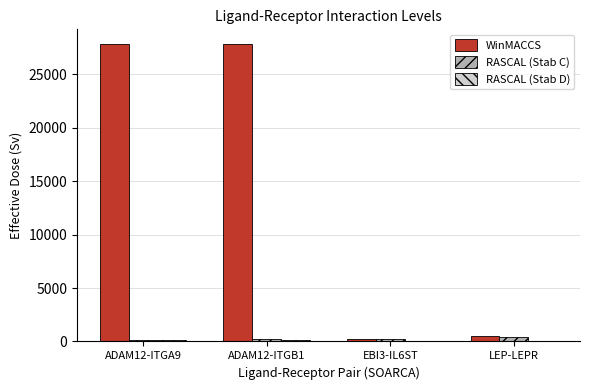

Count the number of data series in this chart.

3